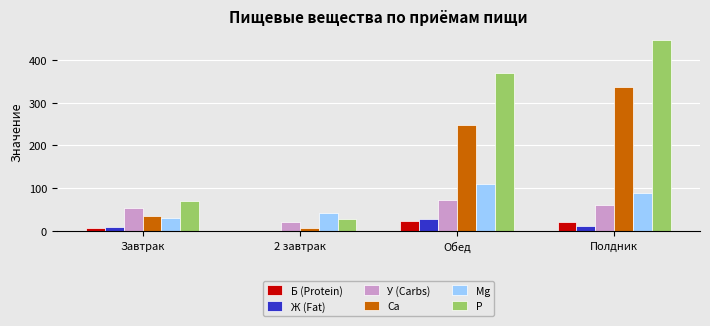

True or false: Ca has a value of 389.0 at Обед.

False